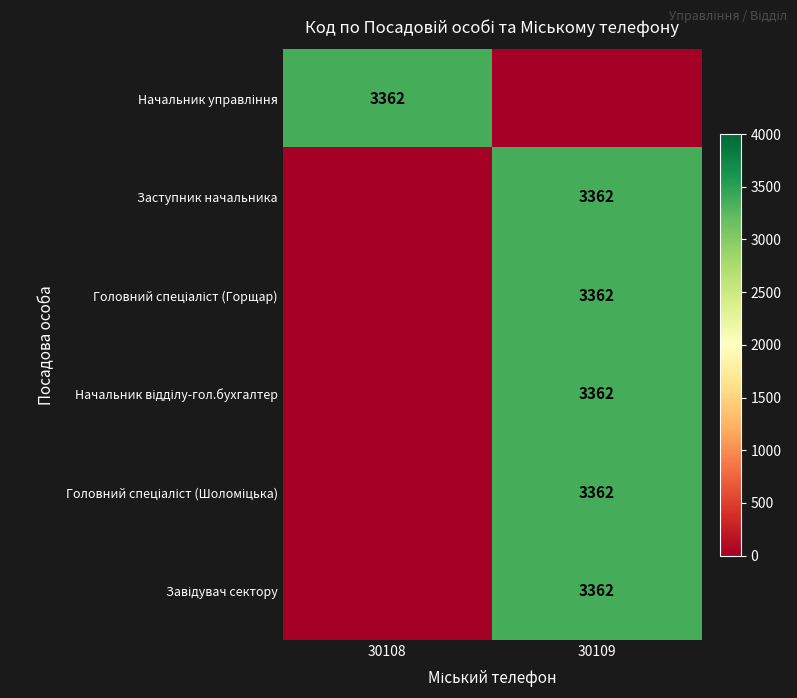

Count the Головний спеціаліст (Шоломіцька) values in the range 0 to 3362.

2